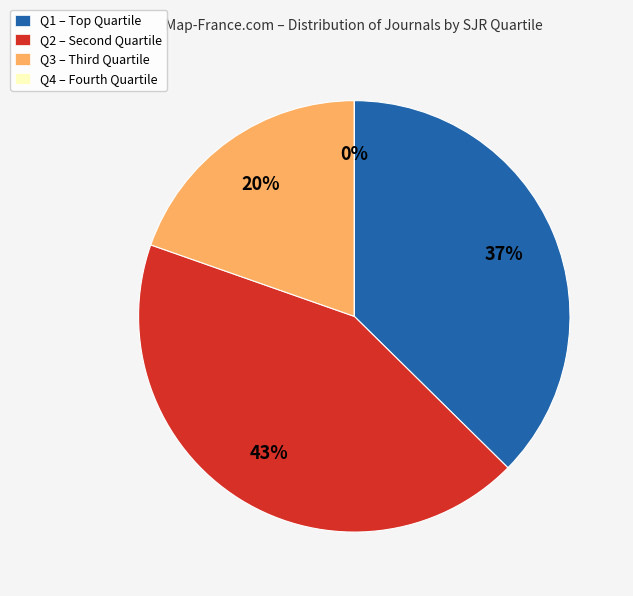

To the nearest percent, what is the combined percentage of Q2 and Q3?

63%